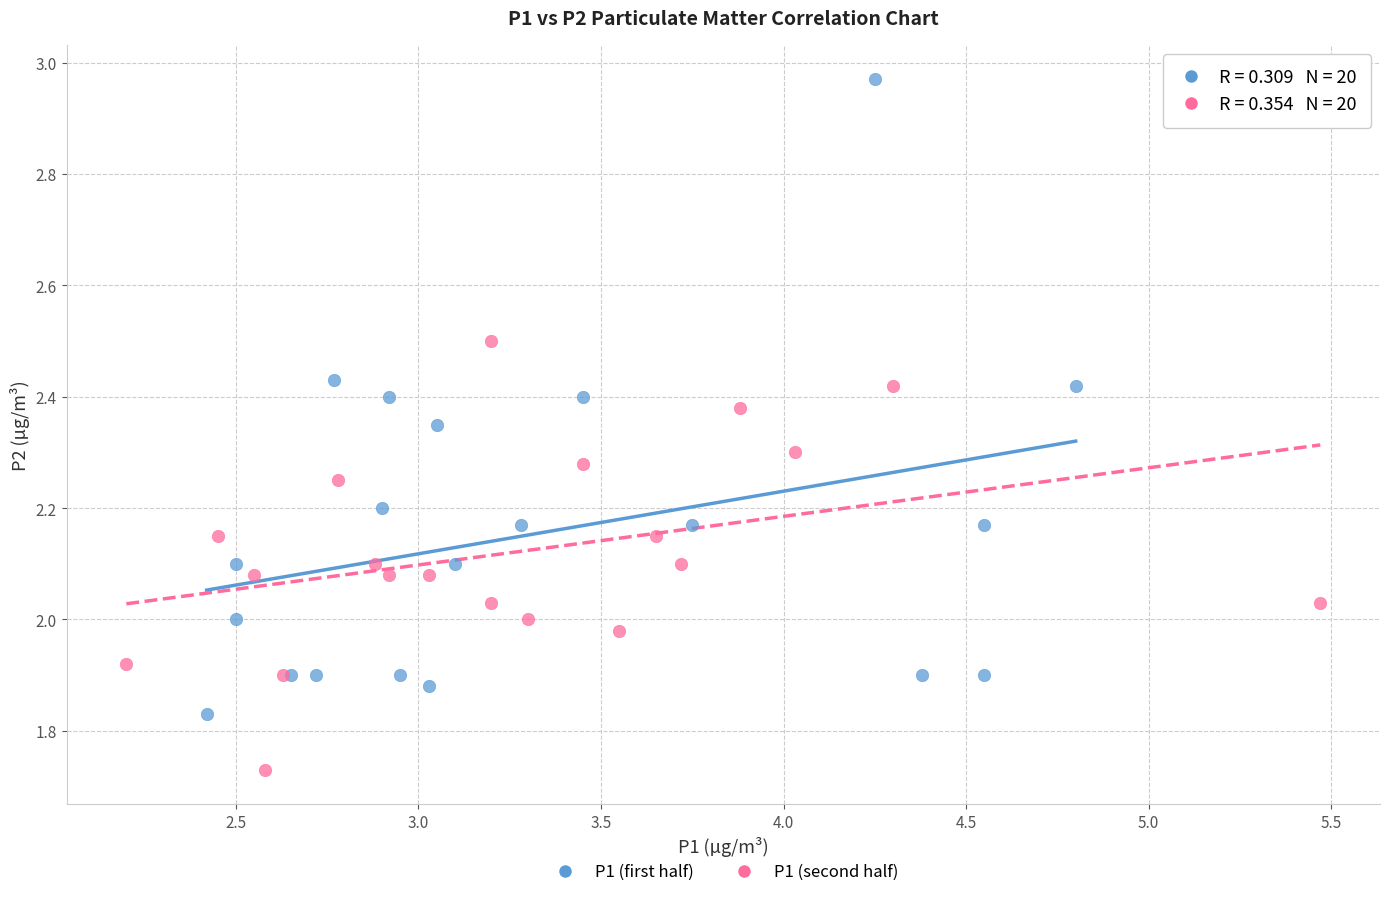

Which series reaches the minimum Y coordinate?

P1 (second half)